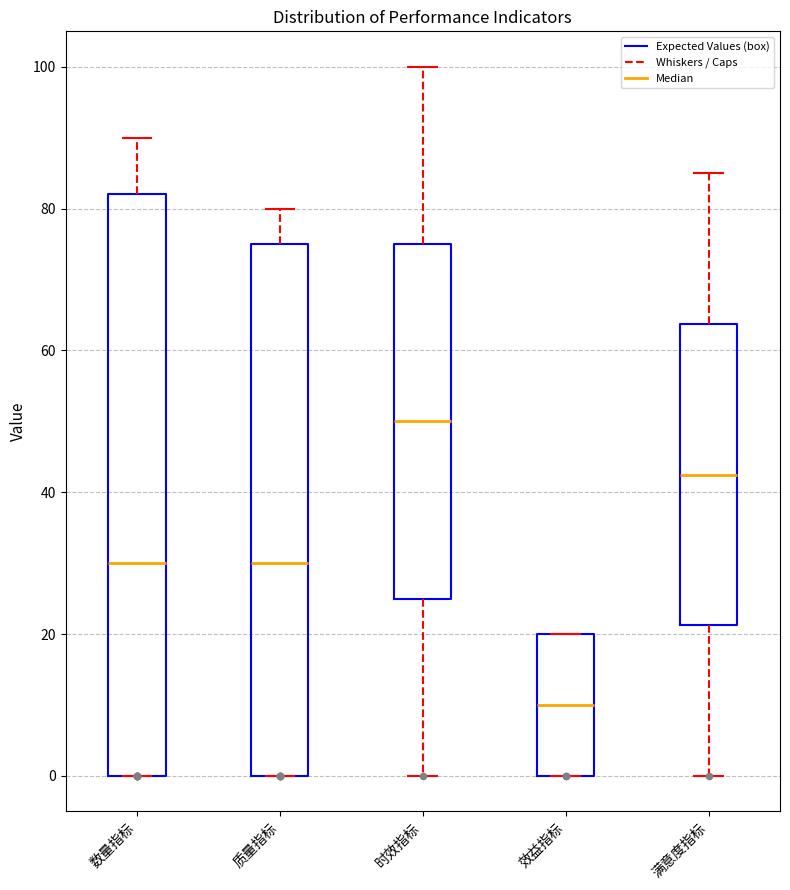

Reading left to right, transcribe this box plot: for each box, give where its median line is, the range the box spans, and where its two whiskers end, as read against the y-axis. The values are not printed on the chart, so give them approximately, as read against the axis.

数量指标: median 30, box 0 to 82, whiskers 0 to 90
质量指标: median 30, box 0 to 76, whiskers 0 to 80
时效指标: median 50, box 26 to 76, whiskers 0 to 100
效益指标: median 10, box 0 to 20, whiskers 0 to 20
满意度指标: median 42, box 22 to 64, whiskers 0 to 86